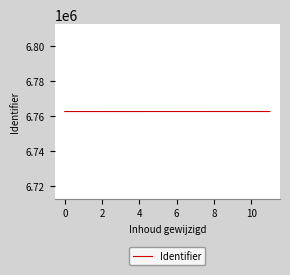

Is this an area chart (filled region under the line)?

No